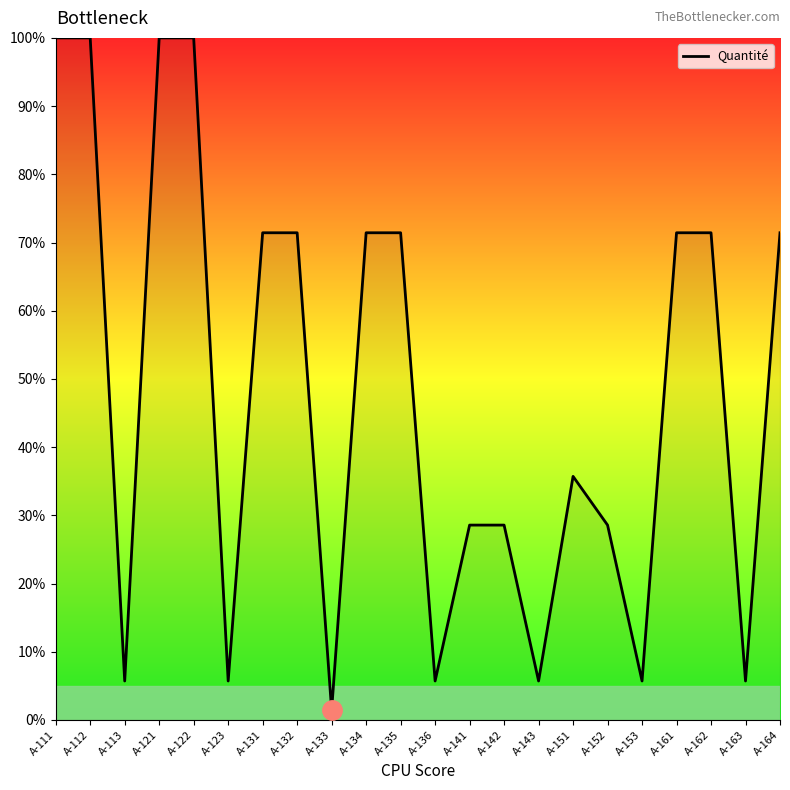

What is the difference between the maximum and minimum values?

98.6